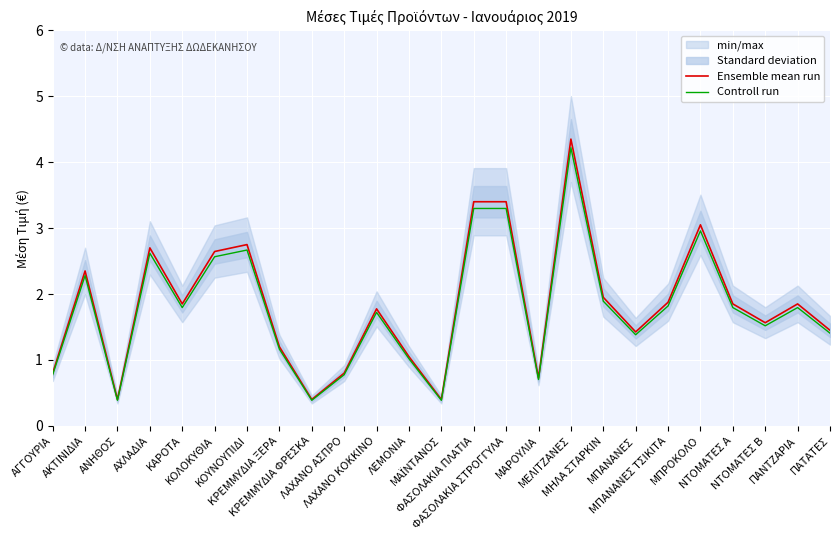

What is the value of the Controll run point at the 1st from the left?

0.8